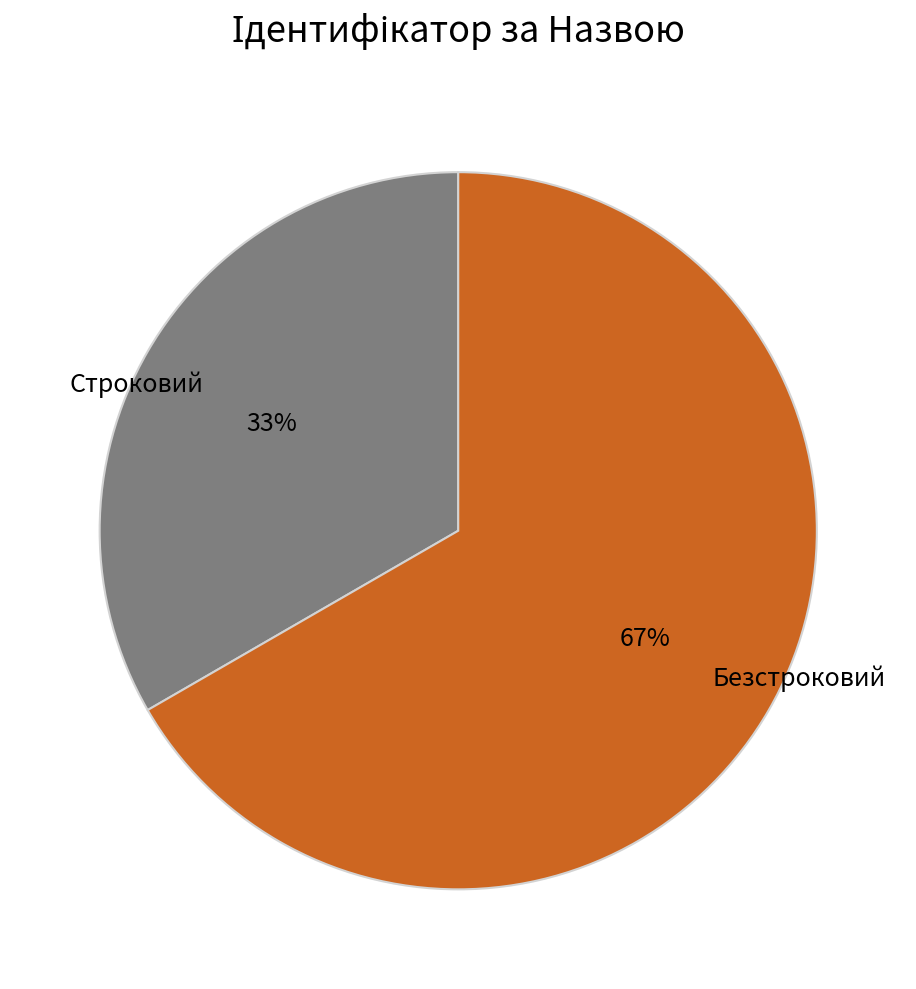

What is the largest slice in the pie chart?

Безстроковий